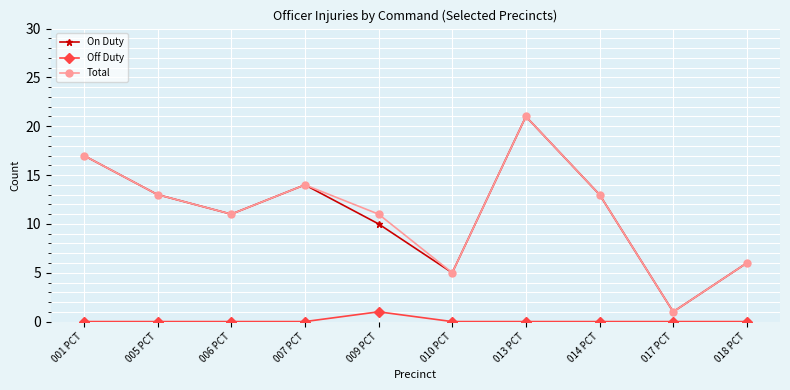

True or false: On Duty has more than 0 interior local peaks.

True